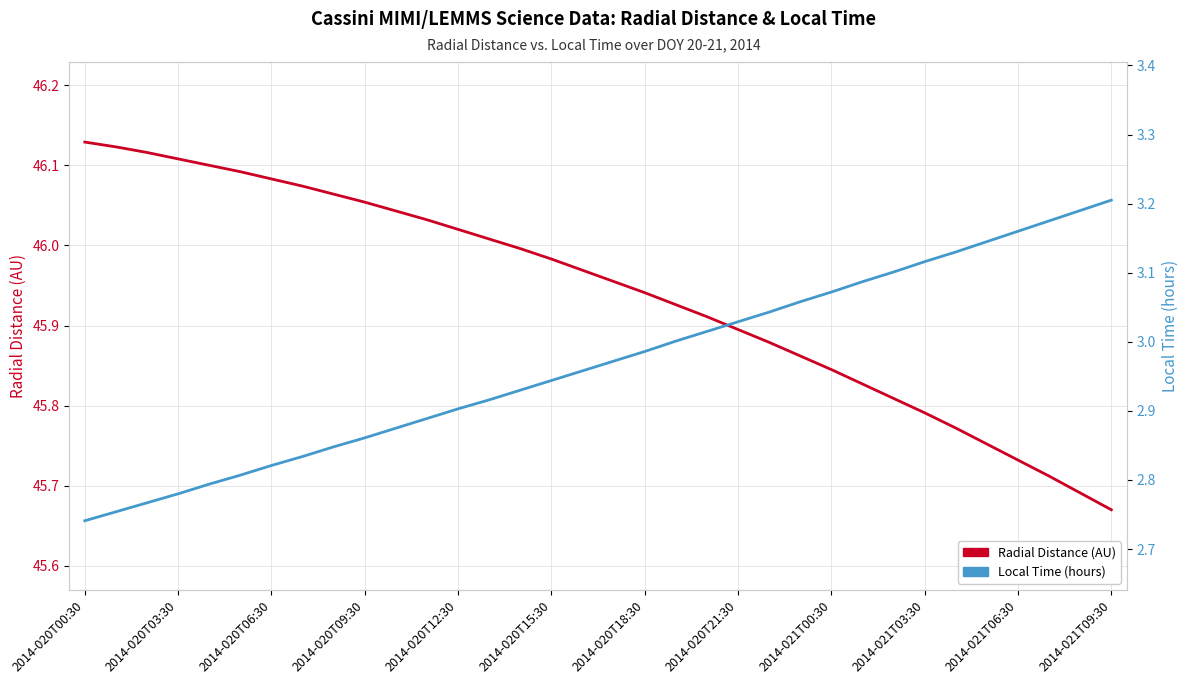

Is the value of Local Time (hours) at 2014-021T03:30 greater than the value of Radial Distance (AU) at 23?

No